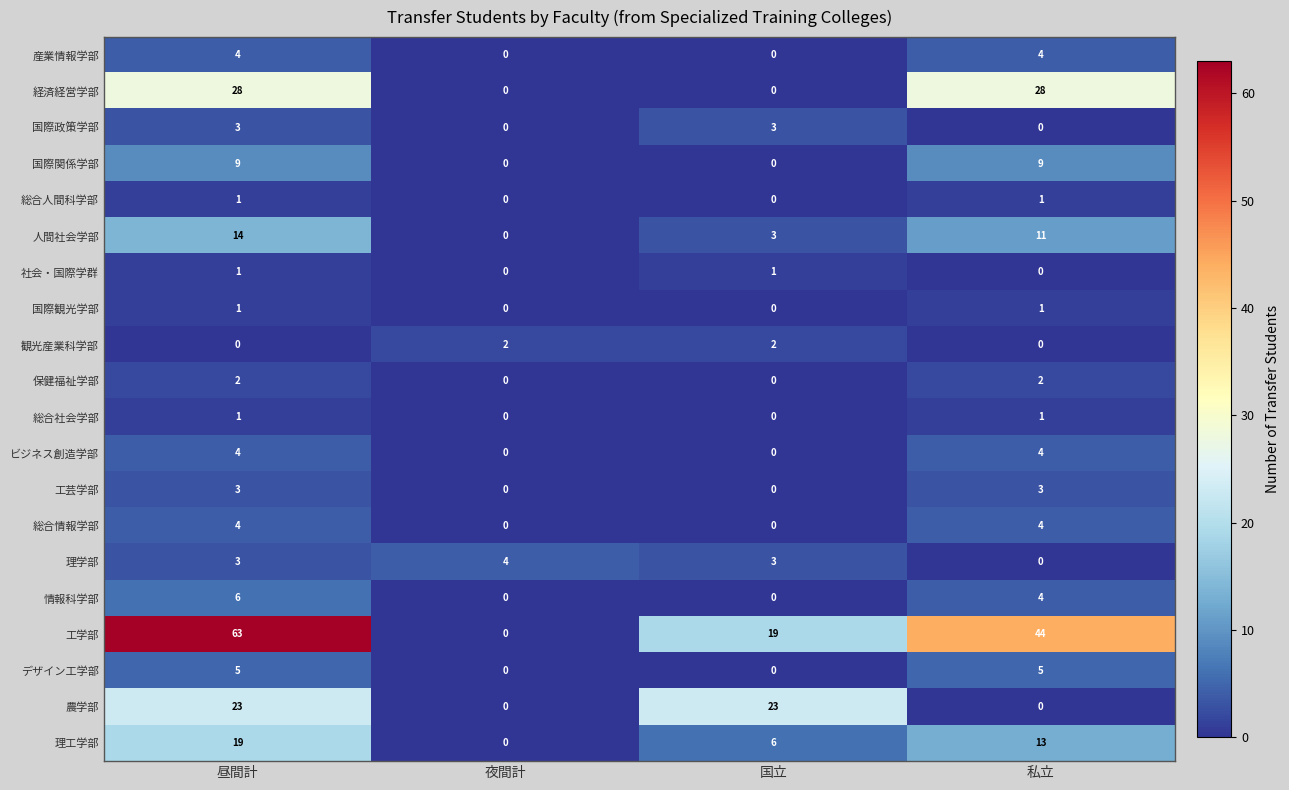

Which series has the largest total across all categories?

工学部